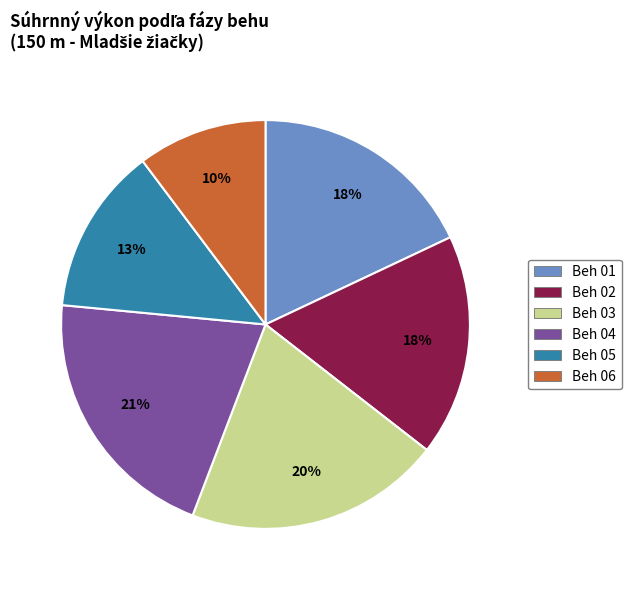

How many slices are in this pie chart?

6